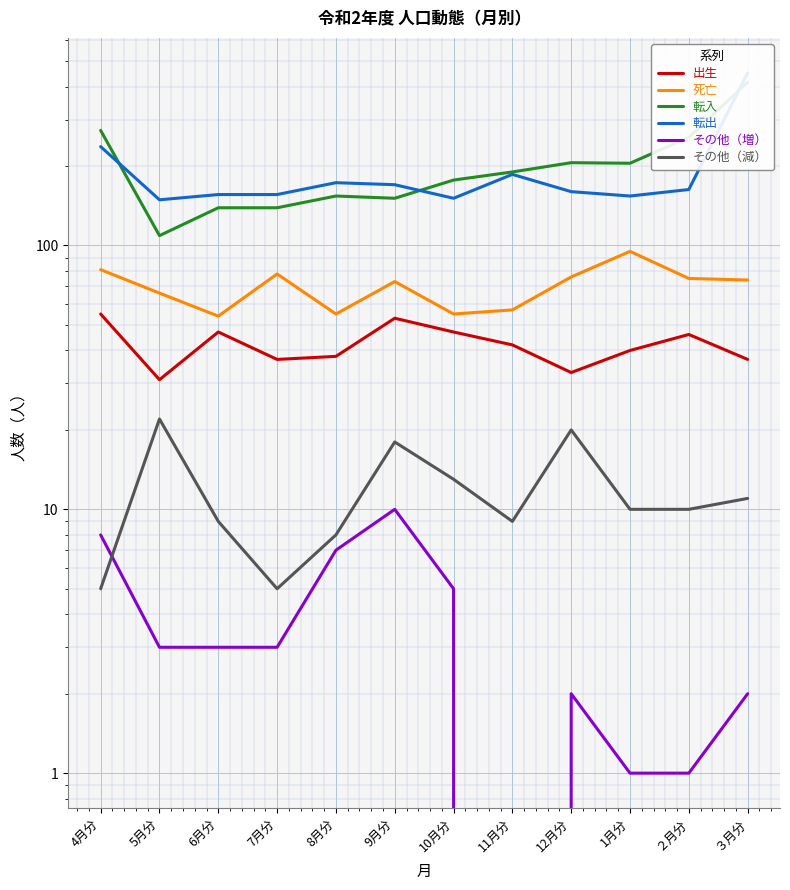

What is the average value of the その他（増） series?

4